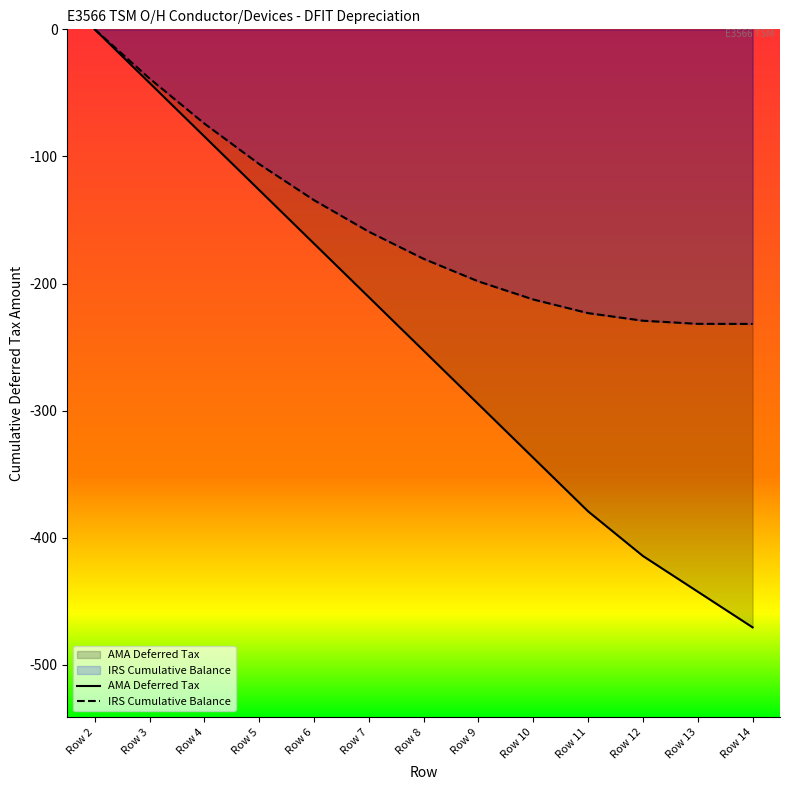

What are all the series names shown in the legend?

AMA Deferred Tax, IRS Cumulative Balance